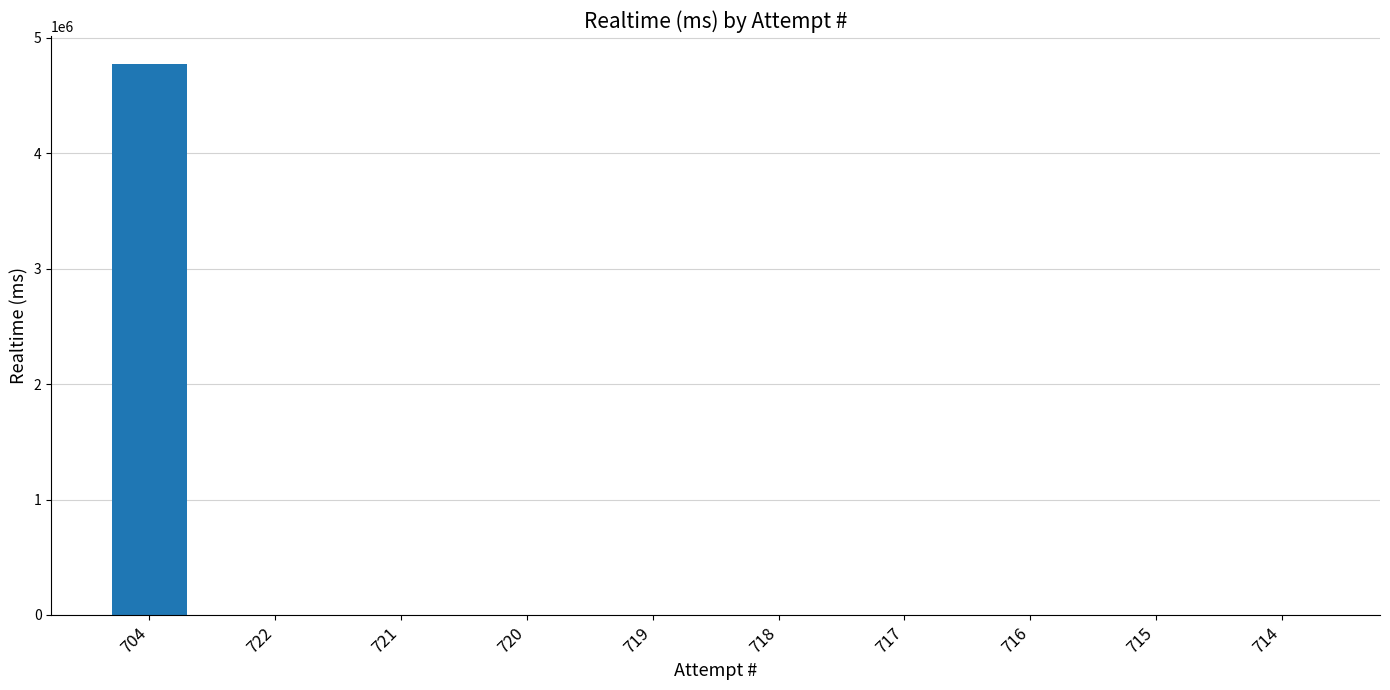

The value at 722 is 0. True or false?

True